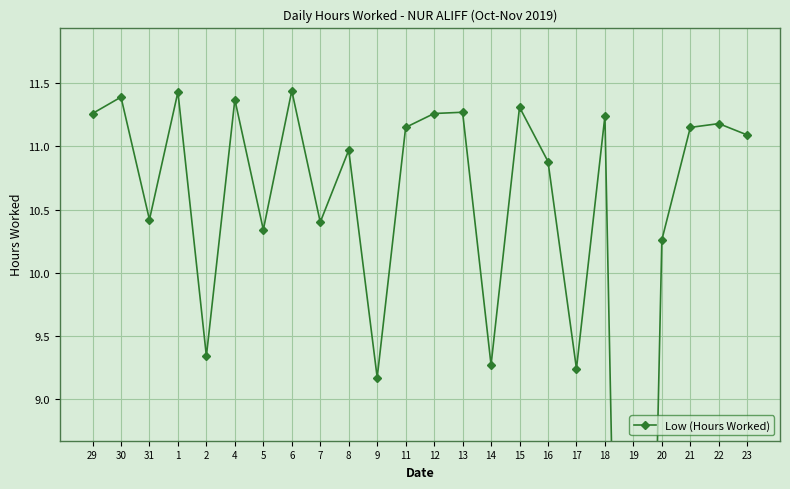

What is the value of the 4th point from the left?

11.4